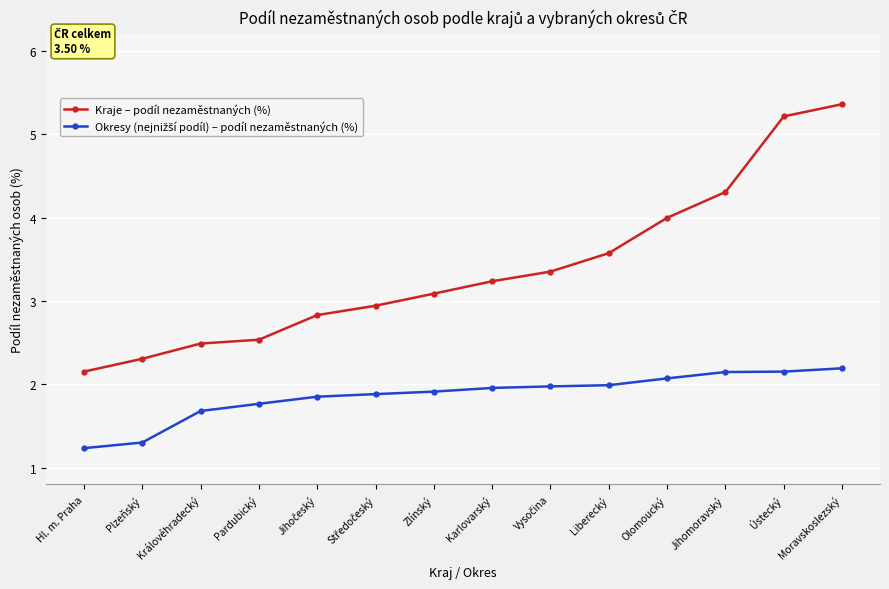

Is this an area chart (filled region under the line)?

No